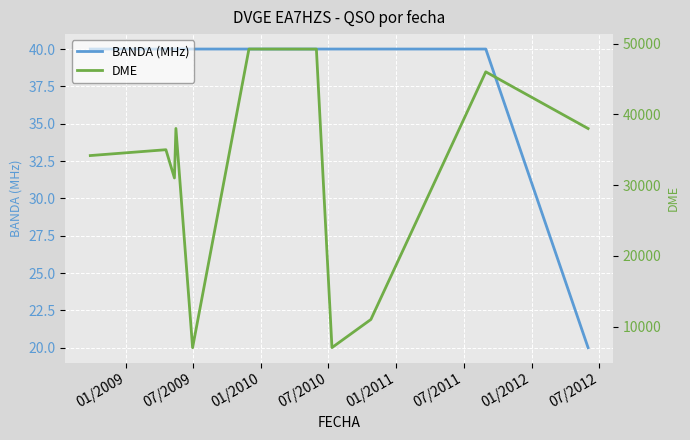

How many lines are shown in the chart?

2